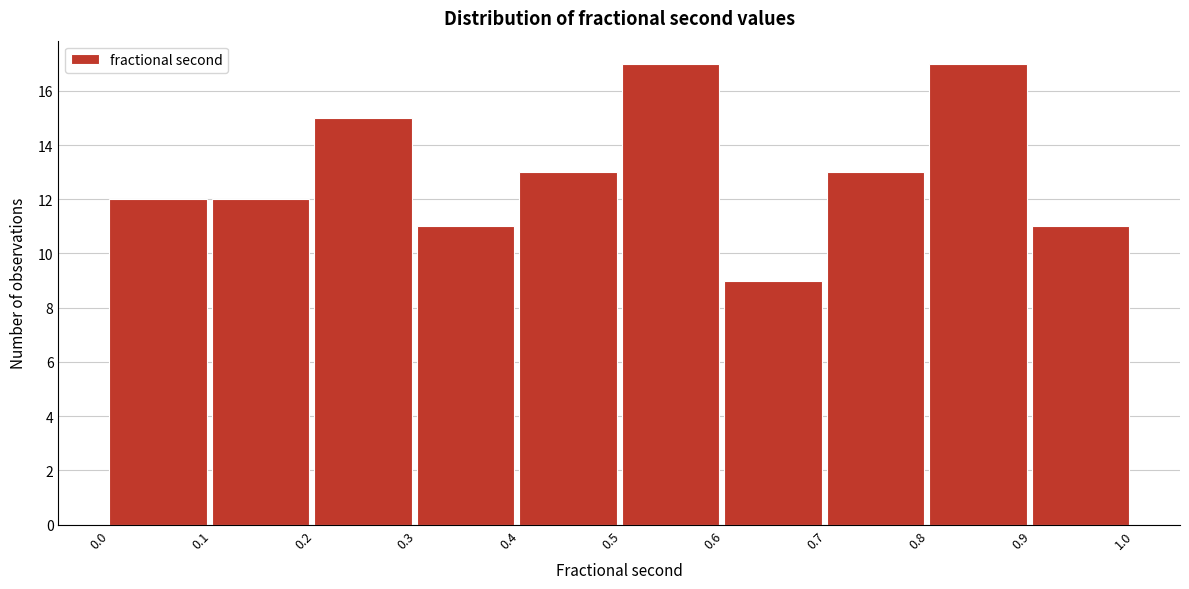

Reading left to right, list every bar in this chart as the range it spans on the x-axis followed by its height. The values are not printed on the chart, so give them approximately, as read against the axis.

0.0 to 0.1: 12
0.1 to 0.2: 12
0.2 to 0.3: 15
0.3 to 0.4: 11
0.4 to 0.5: 13
0.5 to 0.6: 17
0.6 to 0.7: 9
0.7 to 0.8: 13
0.8 to 0.9: 17
0.9 to 1.0: 11